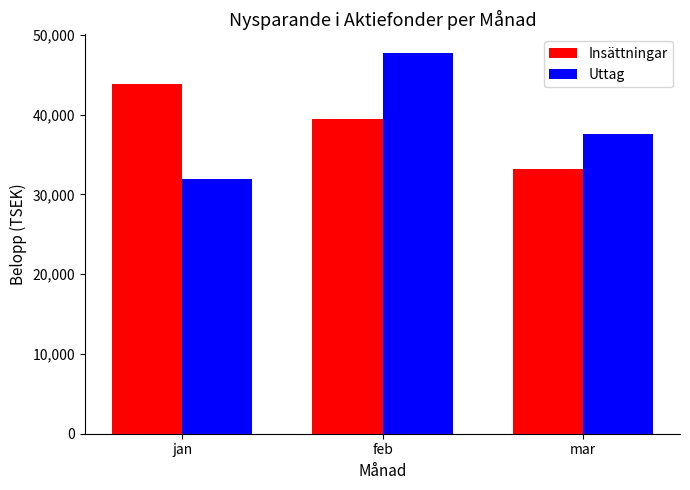

The value of Insättningar at jan is 16173.0. True or false?

False